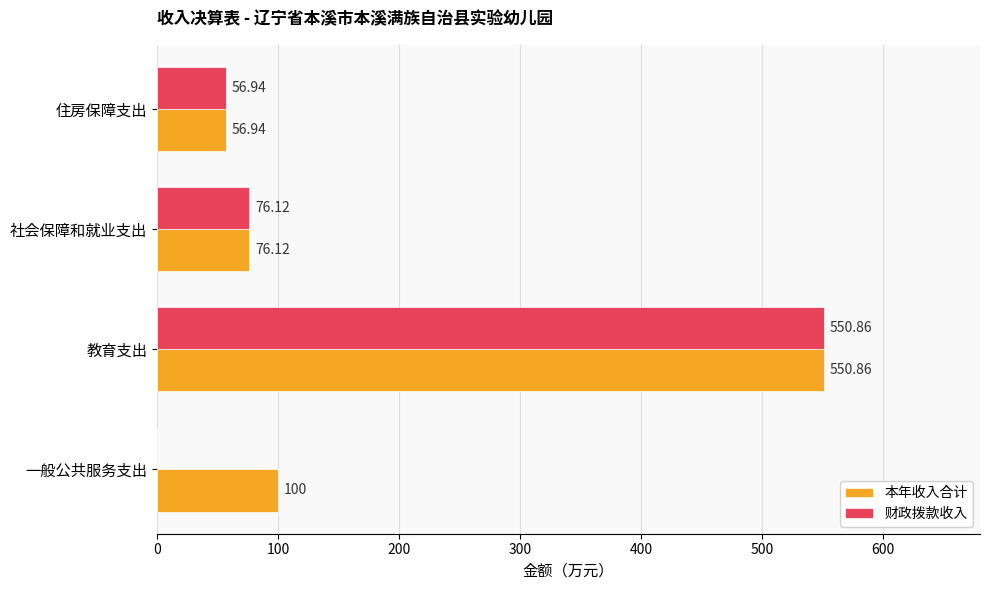

What is the sum of all 本年收入合计 values?

783.9